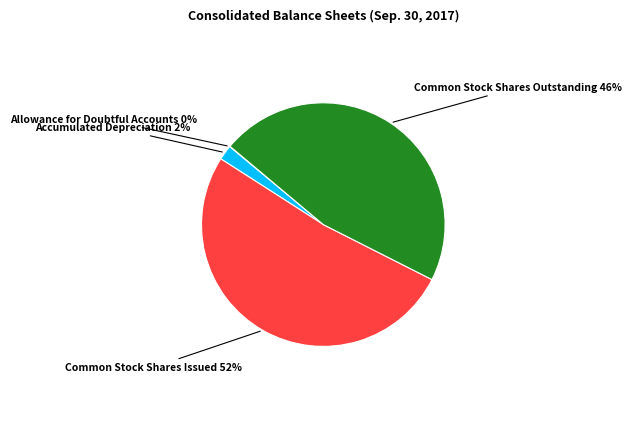

To the nearest percent, what is the difference between the largest and smallest slice percentages?

52%